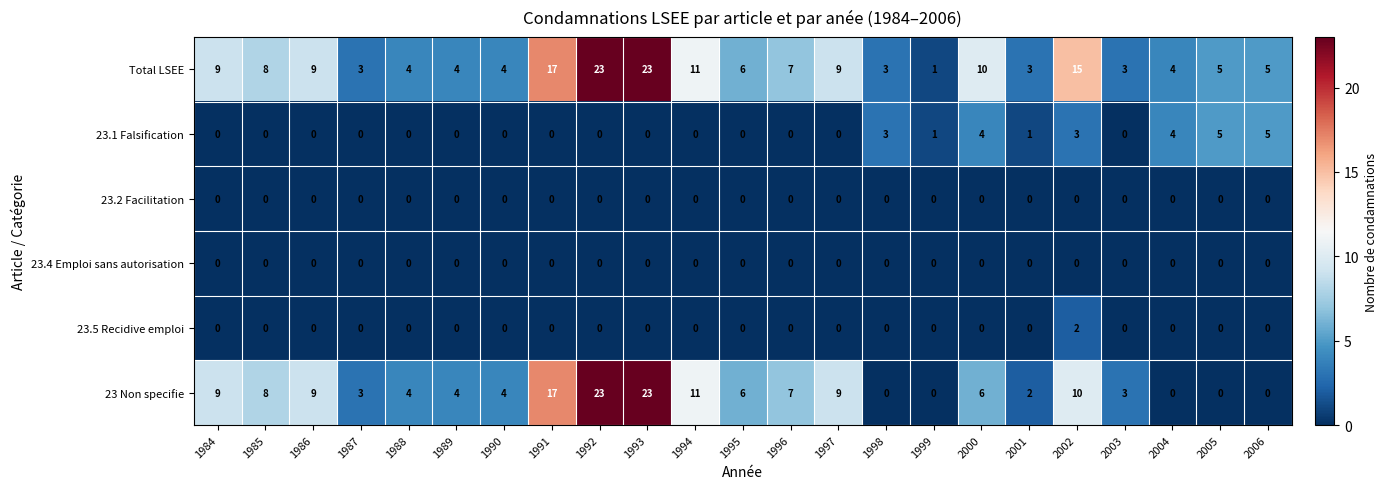

Is it true that 23.2 Facilitation equals 0 at 2003?

True